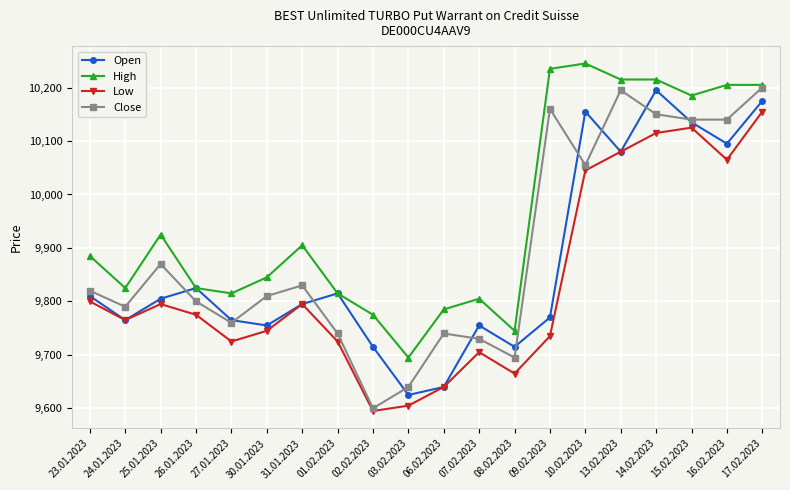

Is the value of Close at 02.02.2023 greater than the value of Open at 26.01.2023?

No